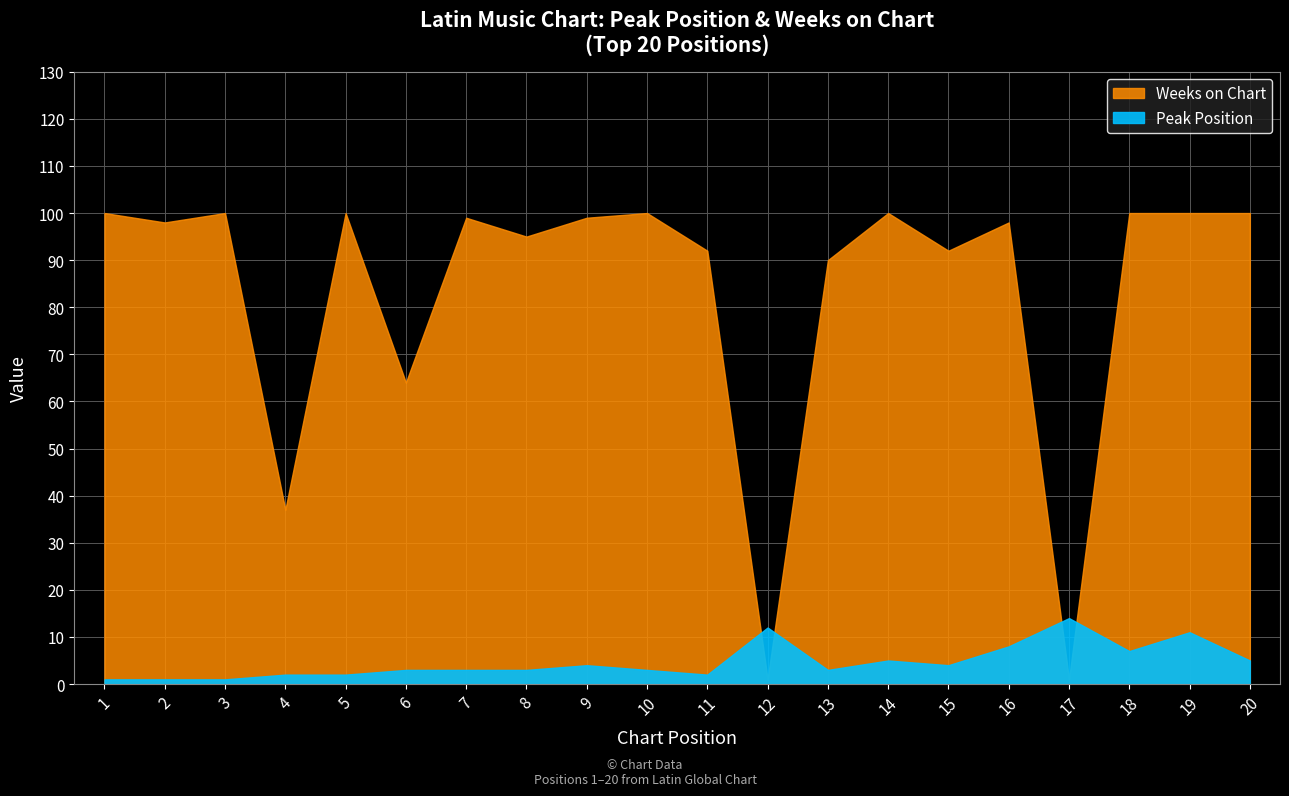

List the labels in order of Weeks on Chart value, largest first.

1, 3, 5, 10, 14, 18, 19, 20, 7, 9, 2, 16, 8, 11, 15, 13, 6, 4, 12, 17